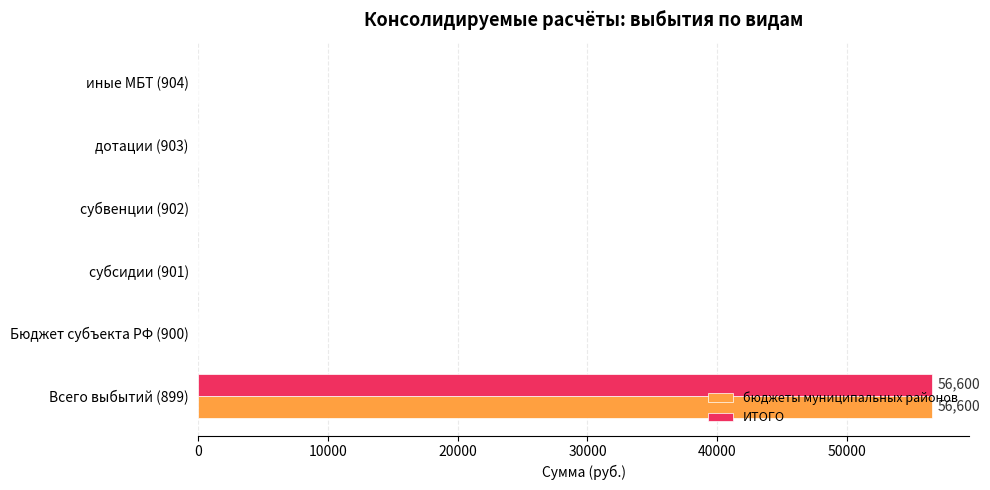

Count the number of data series in this chart.

2